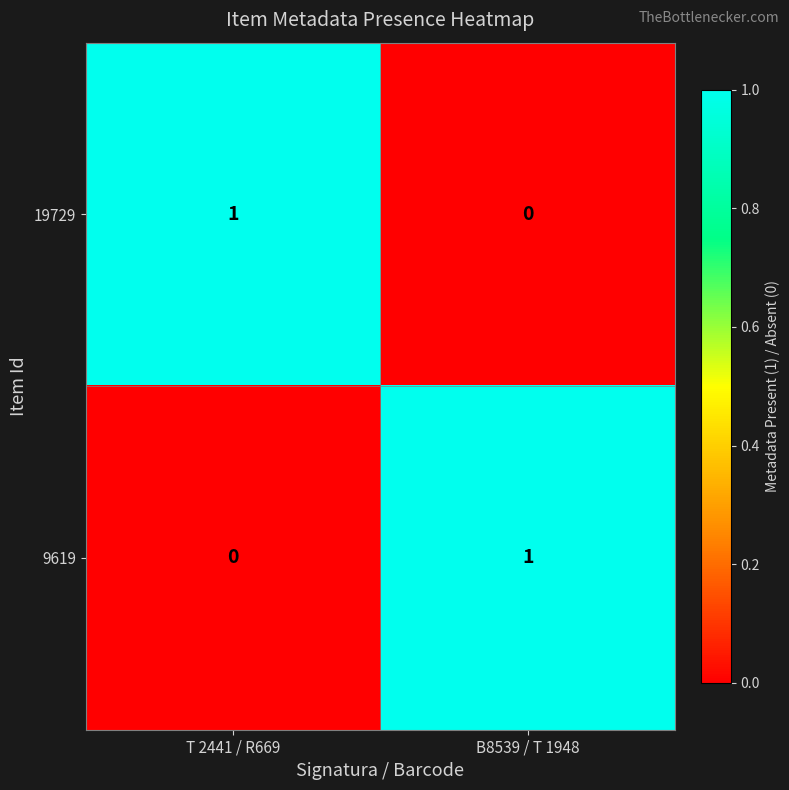

Count the number of categories in the chart.

2